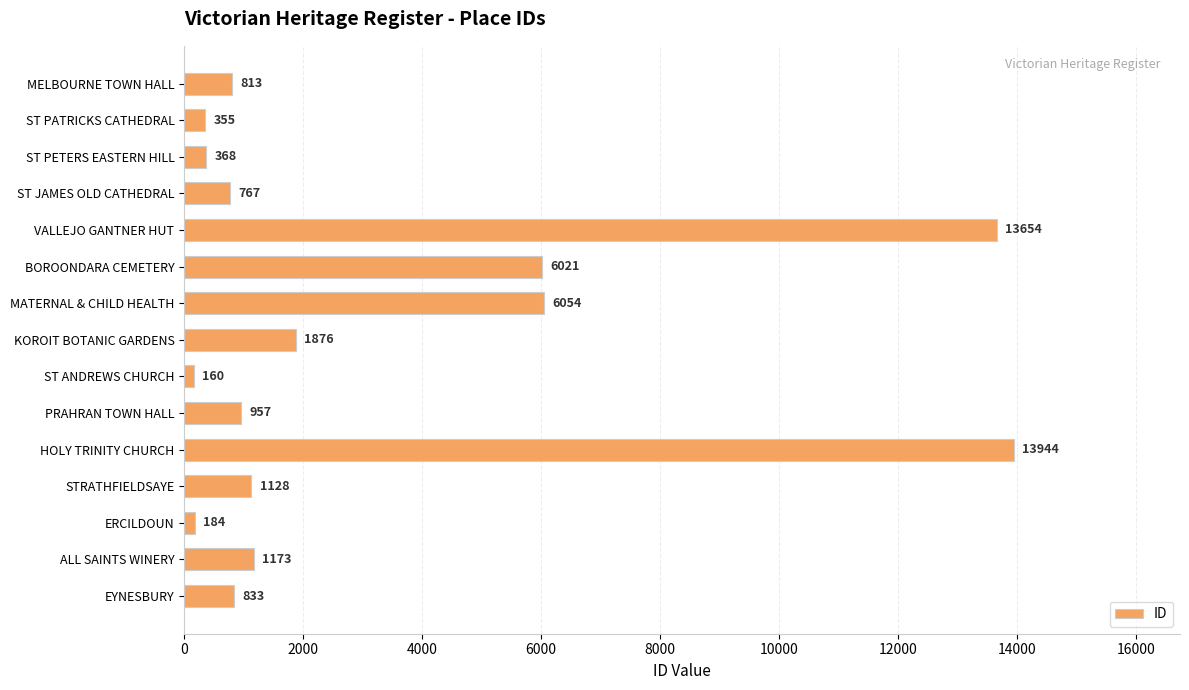

Reading top to bottom, what are all the values shown in this chart?

813	355	368	767	13654	6021	6054	1876	160	957	13944	1128	184	1173	833